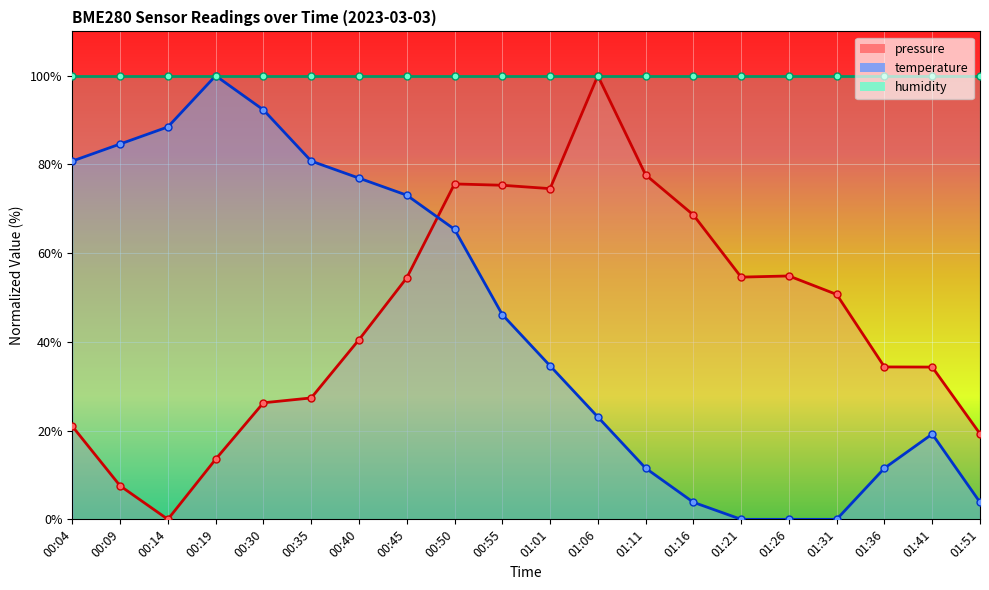

What is the maximum value for temperature?

100.0